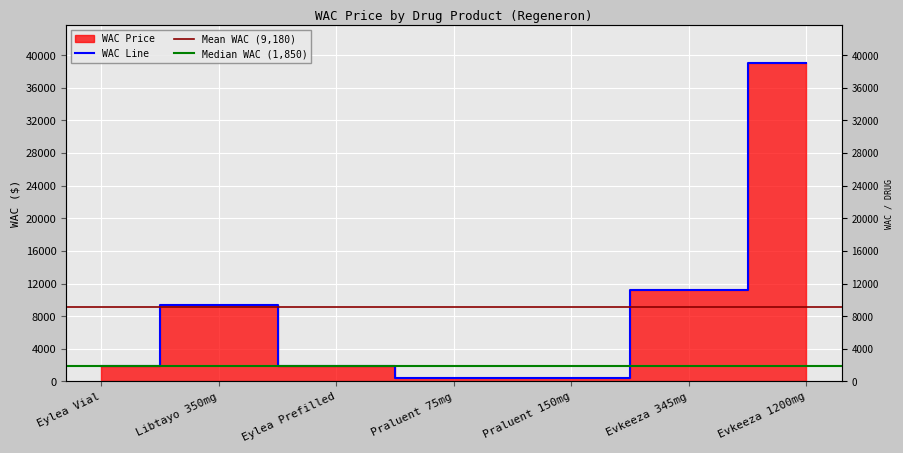

What is the difference between the maximum and minimum values?

38536.5